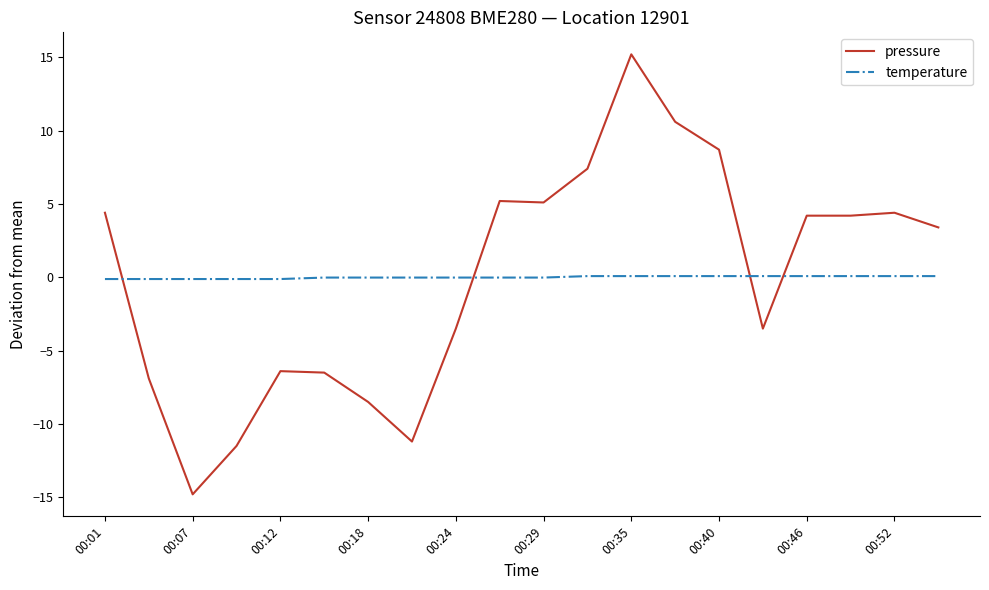

Which series has the widest spread of values?

pressure